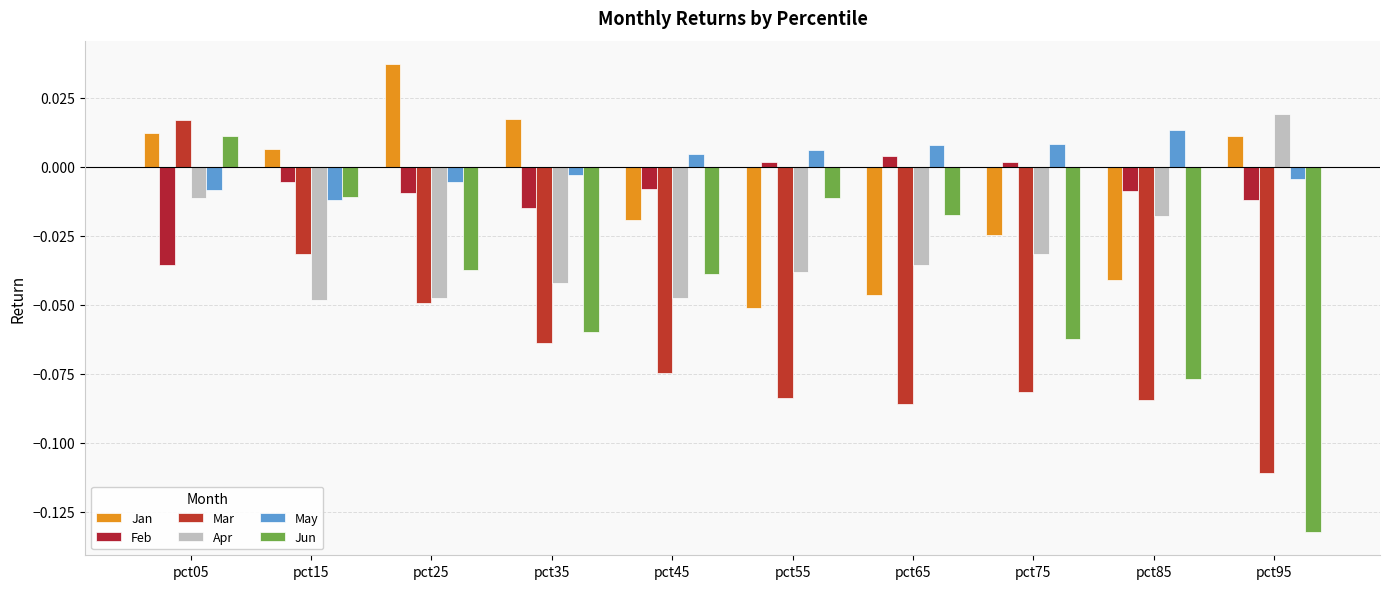

Rank the series at pct65 from highest to lowest value.

May, Feb, Jun, Apr, Jan, Mar